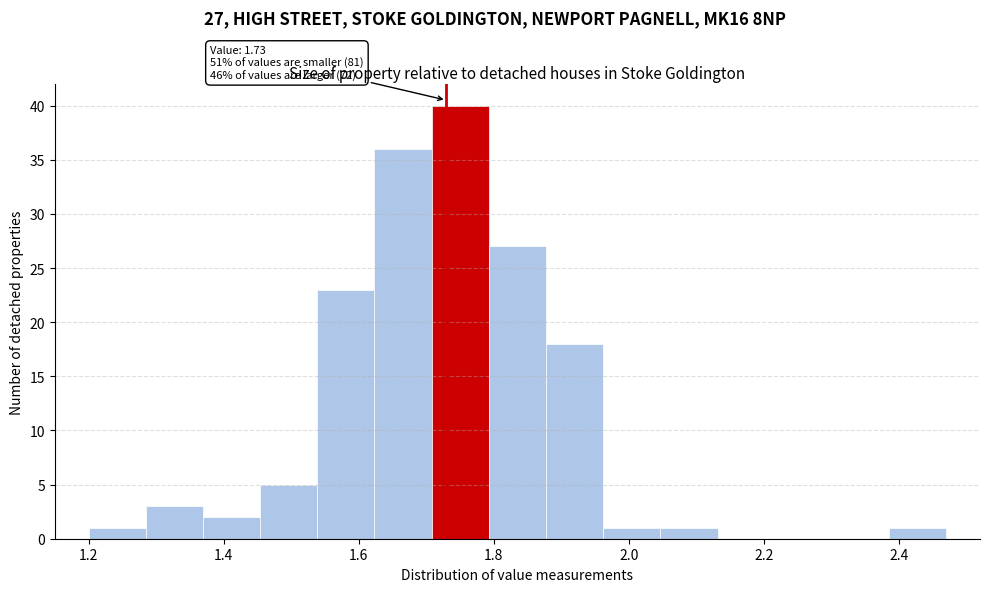

Which range on the x-axis has the tallest bar?

1.70 to 1.80